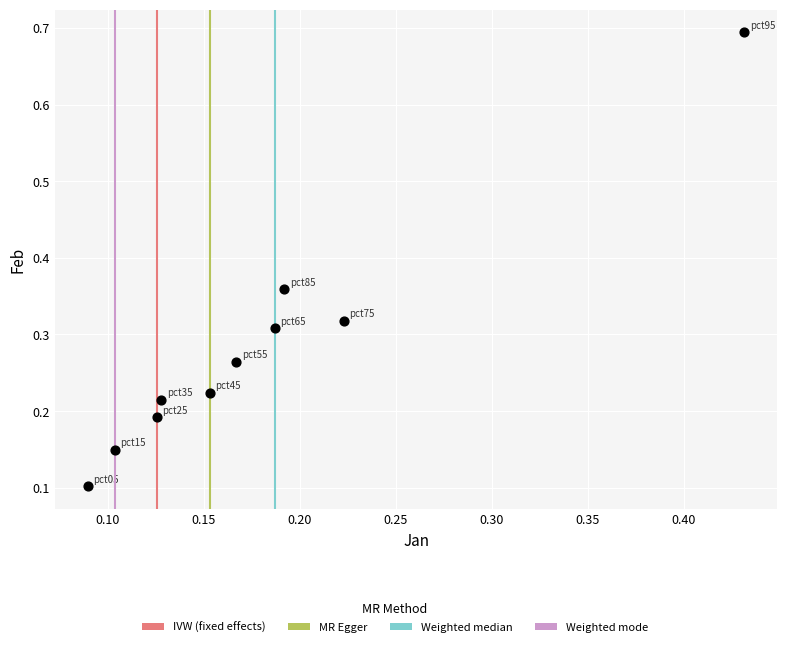

What is the range of Y values (max minus min)?

0.6